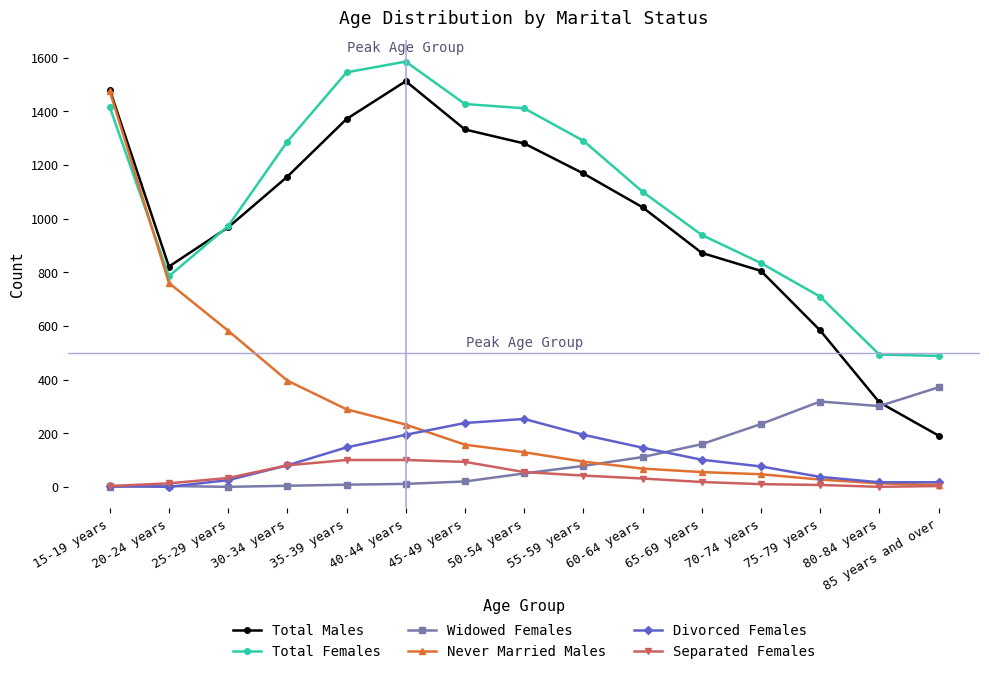

True or false: Widowed Females has more than 0 interior local peaks.

True